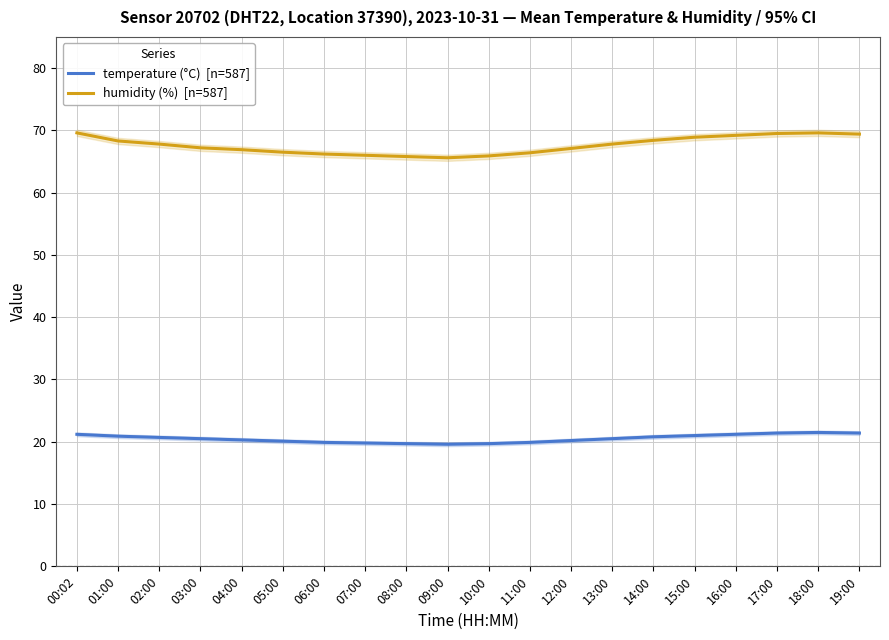

What is the difference between the highest and lowest values at 10:00?

46.2